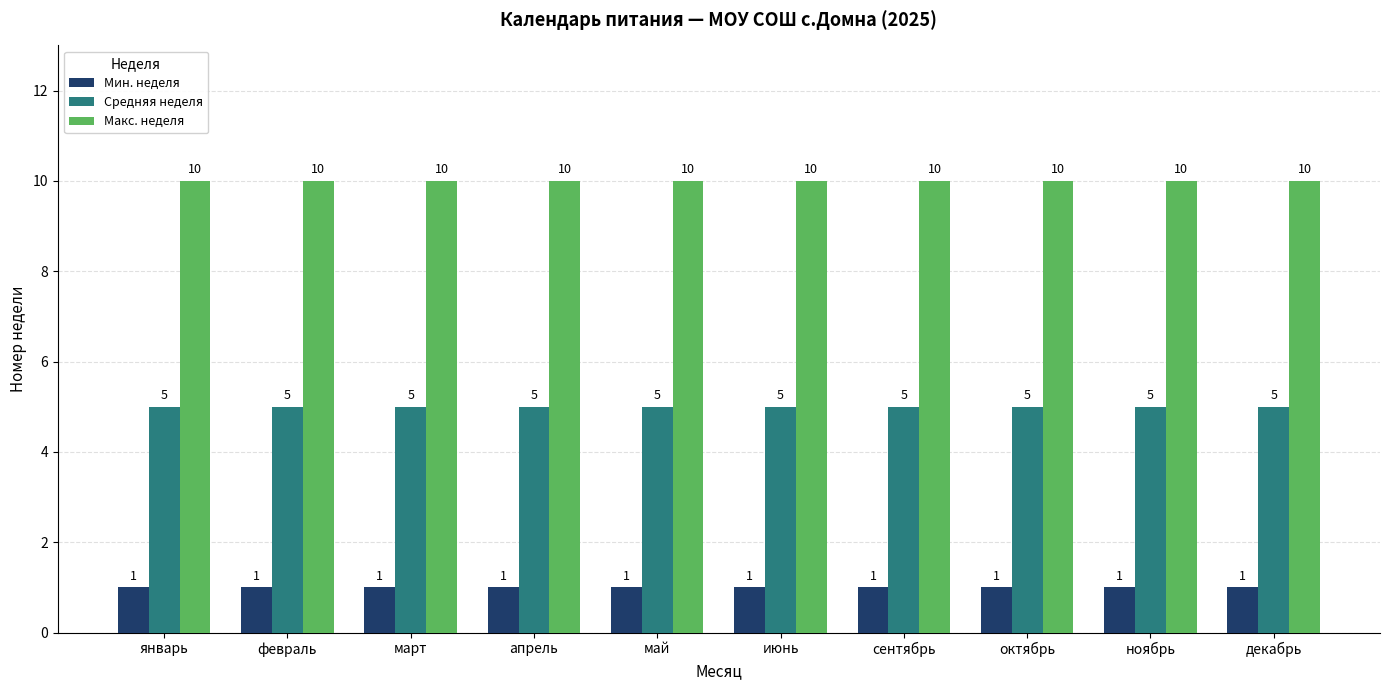

What is the maximum value for Средняя неделя?

5